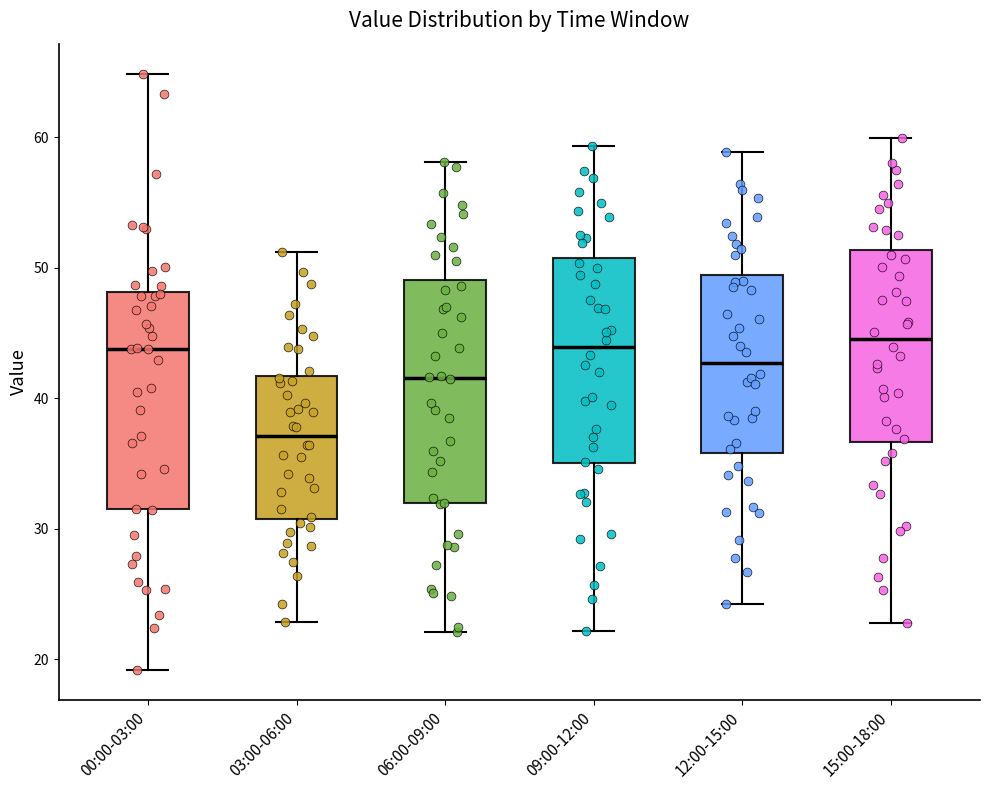

Where does the upper whisker of the box for 06:00-09:00 end on the y-axis? The values are not printed on the chart, so give them approximately, as read against the axis.

58